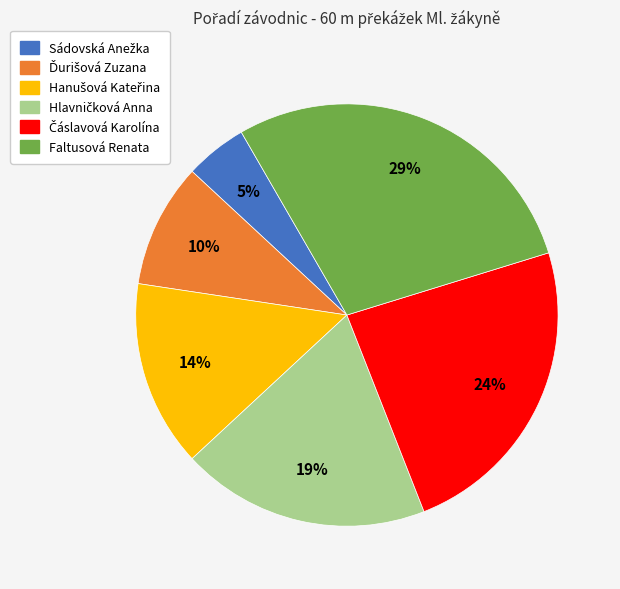

To the nearest percent, what is the difference between the largest and smallest slice percentages?

24%